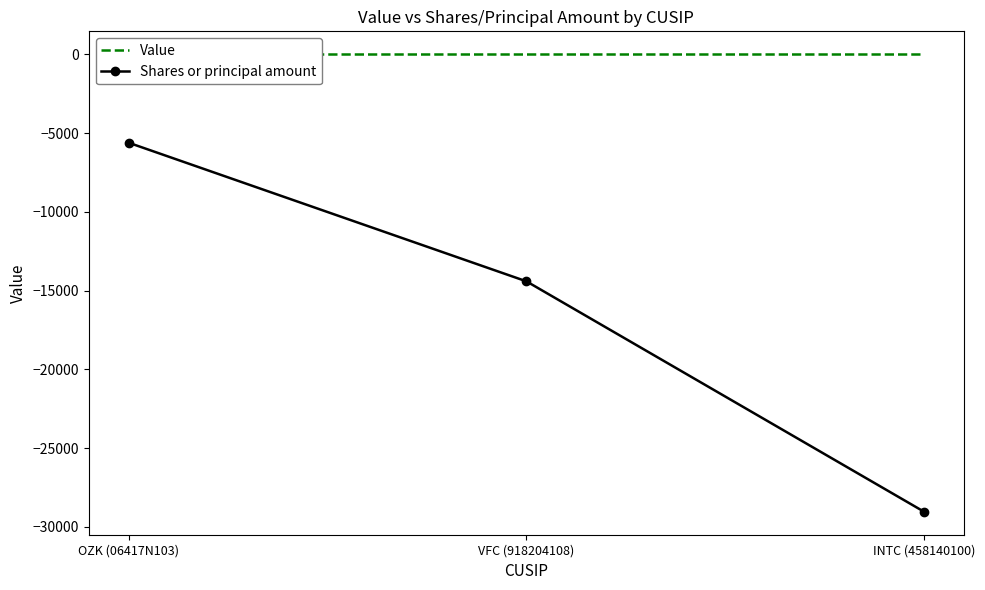

Rank the categories by Shares or principal amount value from lowest to highest.

INTC (458140100), VFC (918204108), OZK (06417N103)